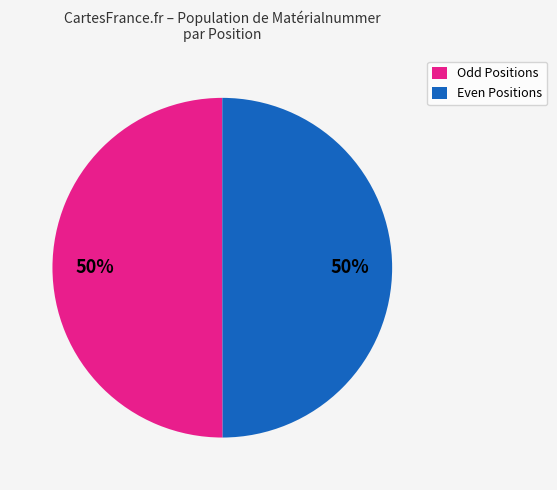

To the nearest percent, what is the average slice percentage?

50%